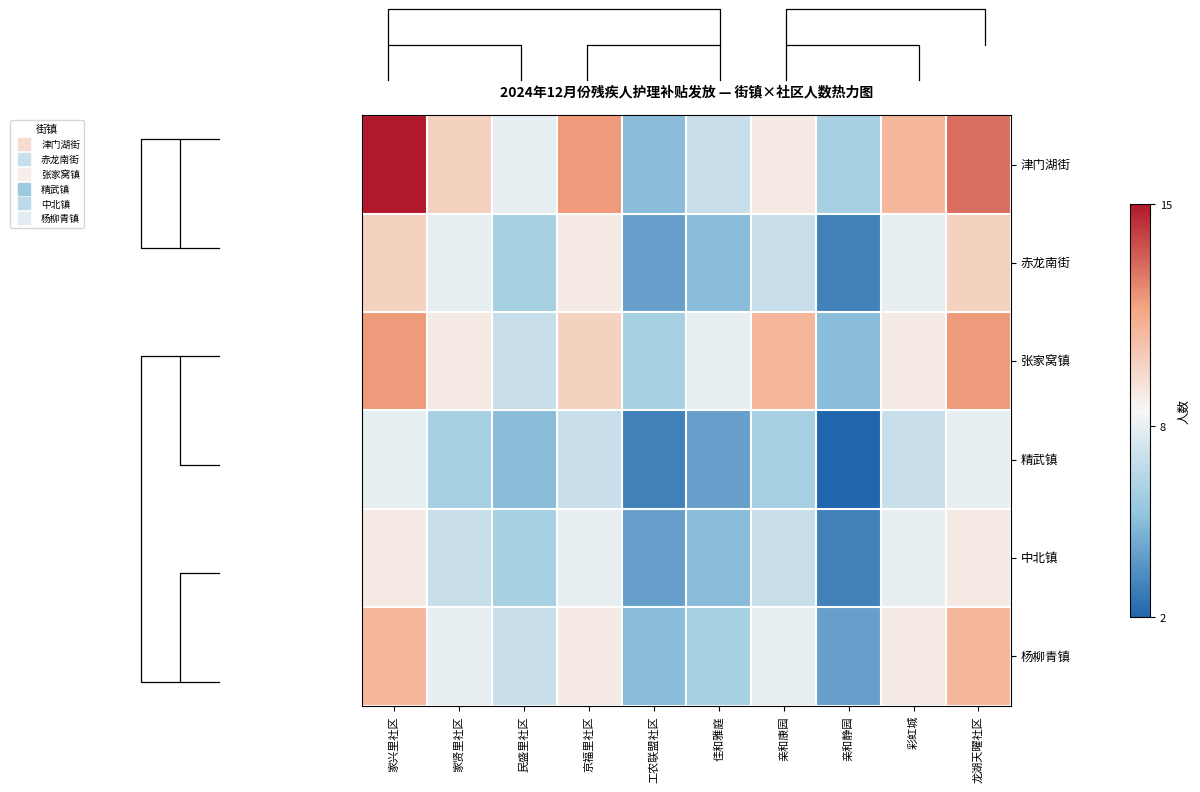

The value of 张家窝镇 at 工农联盟社区 is 6. True or false?

True